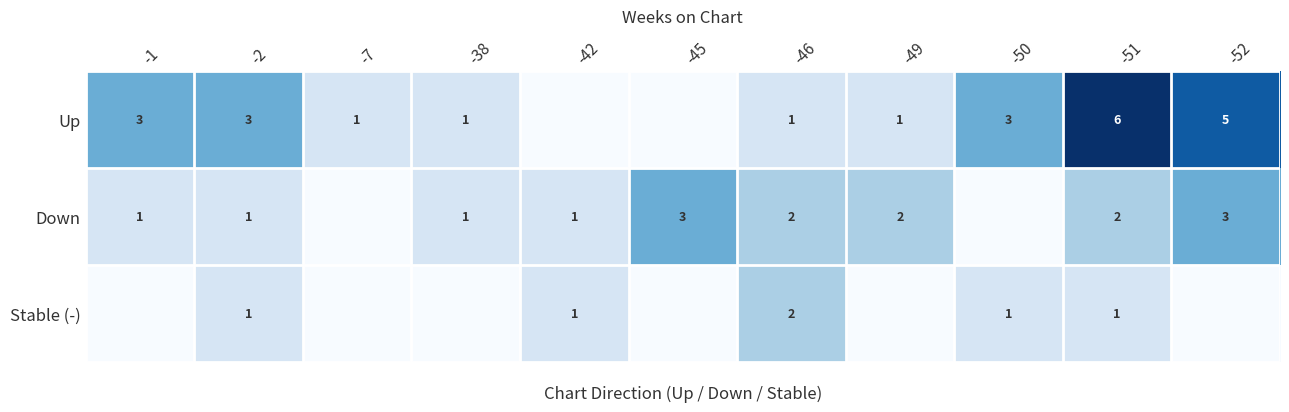

True or false: Up has a value of 1 at -49.

True